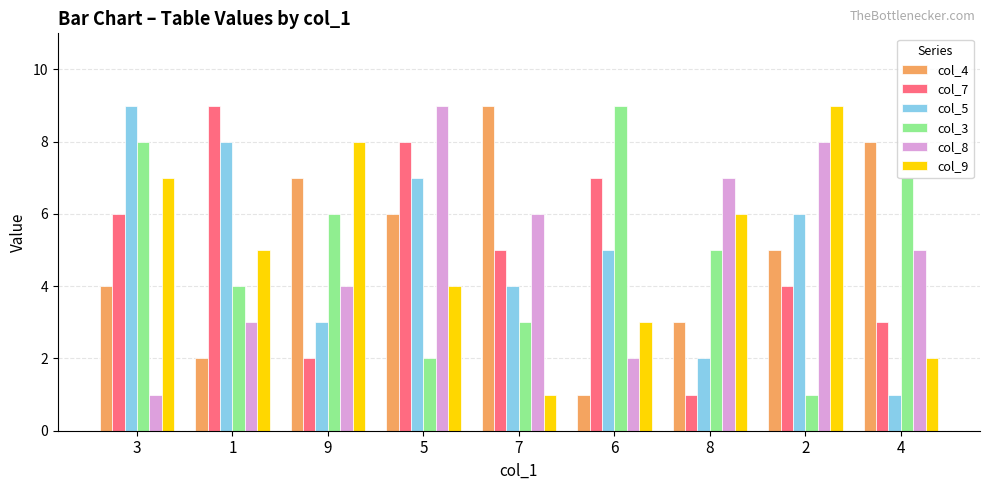

At which category is the sum across all series the highest?

5